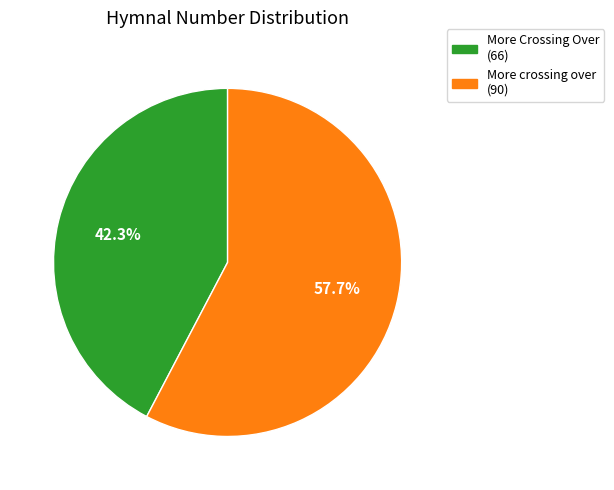

What is the ratio of the value at More crossing over to the value at More Crossing Over?

1.4